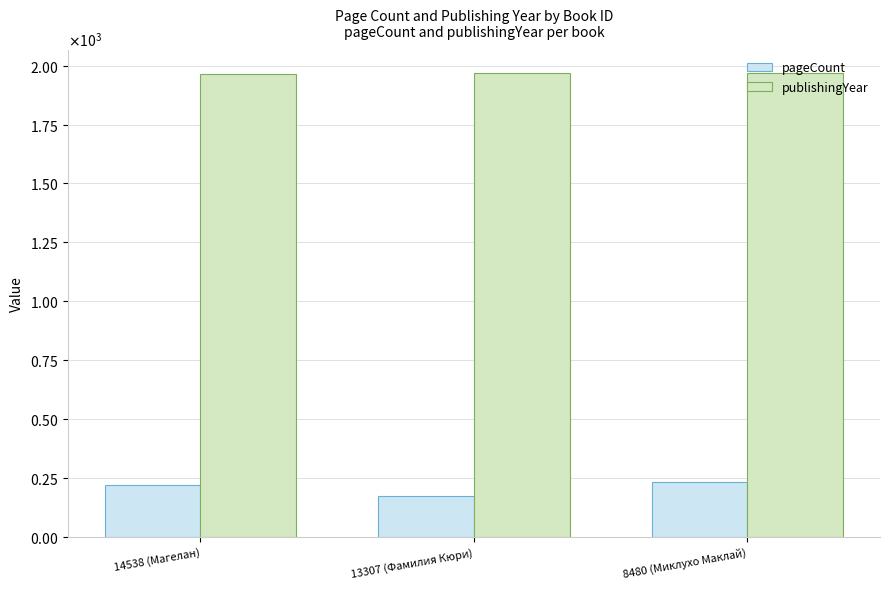

Does the chart contain stacked bars?

No